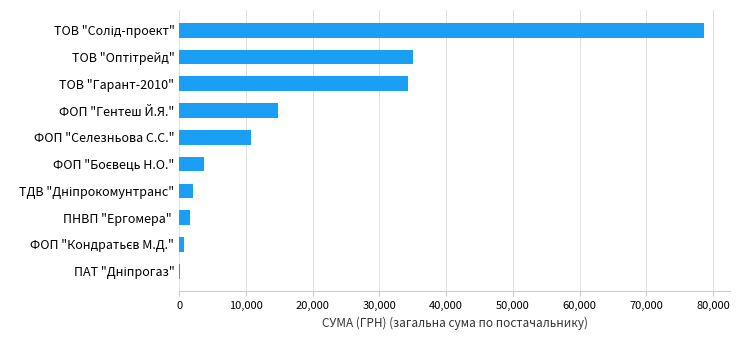

What is the sum of all values?

181666.2